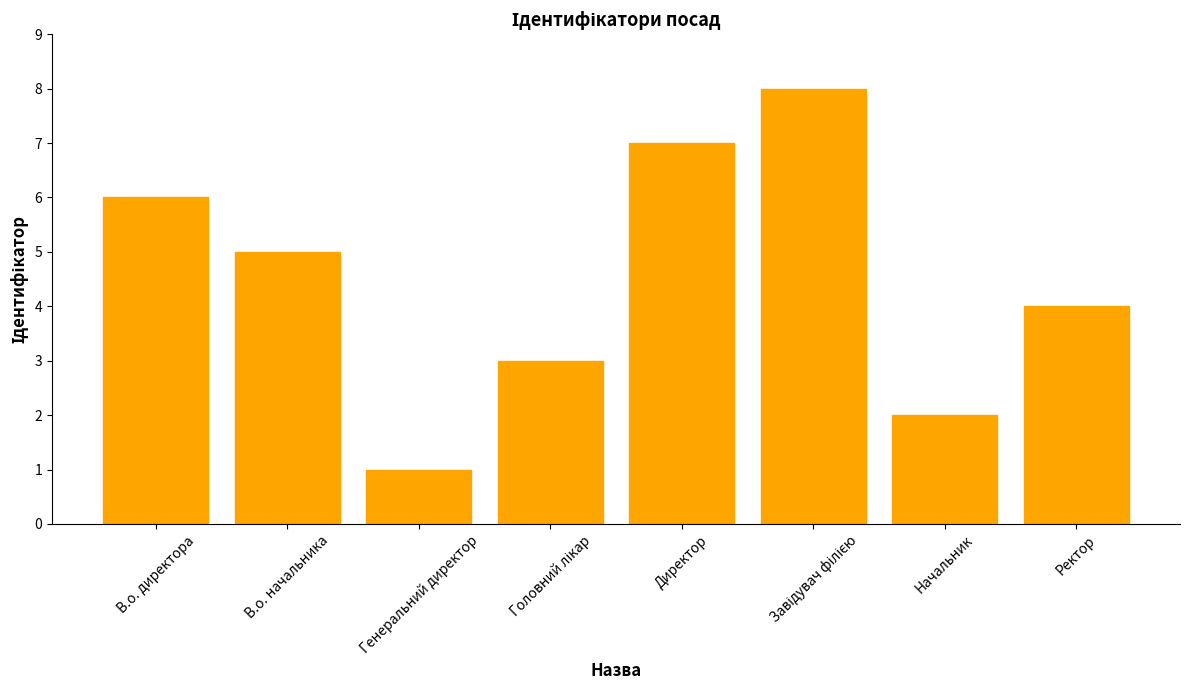

What is the change in value from Начальник to Ректор?

+2